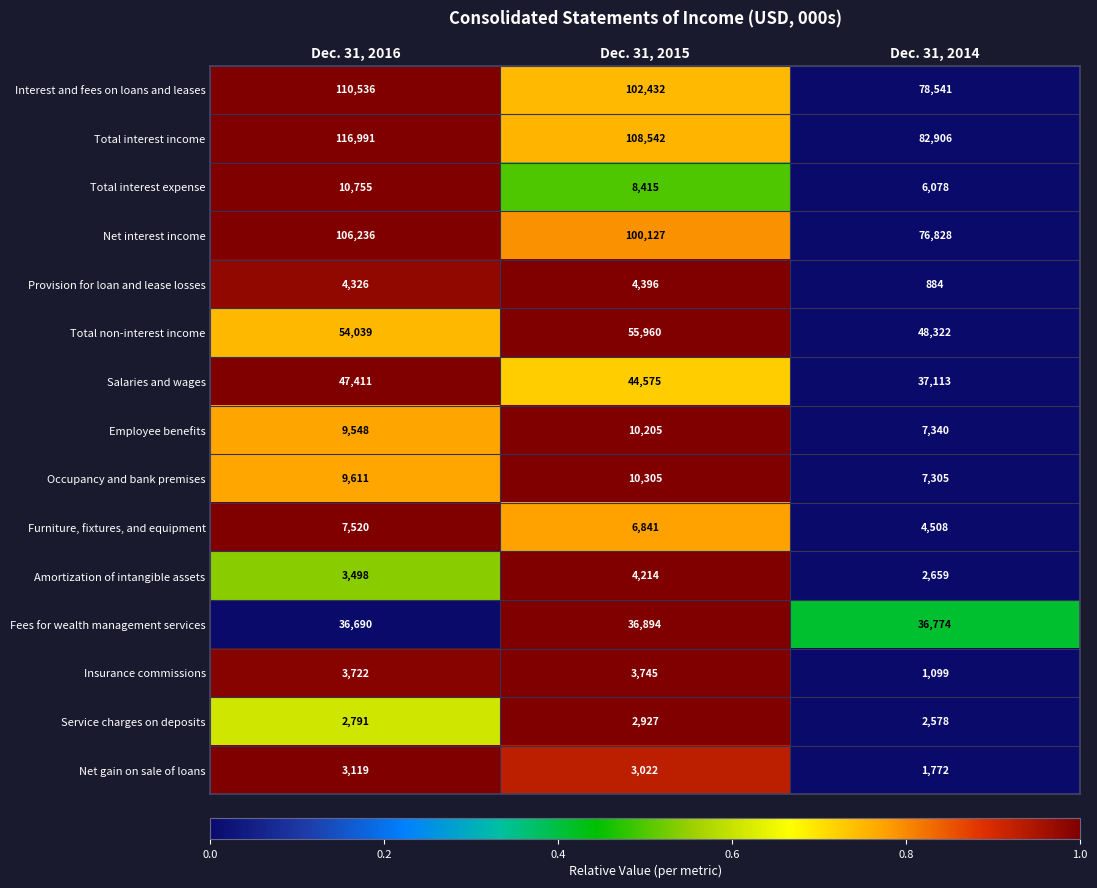

What is the difference between the Amortization of intangible assets values at Dec. 31, 2015 and Dec. 31, 2016?

716